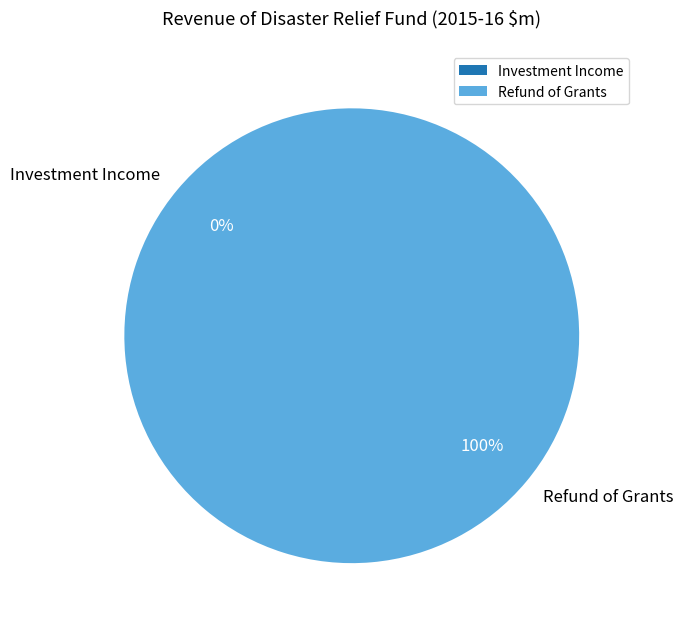

True or false: Investment Income accounts for 11% of the total.

False